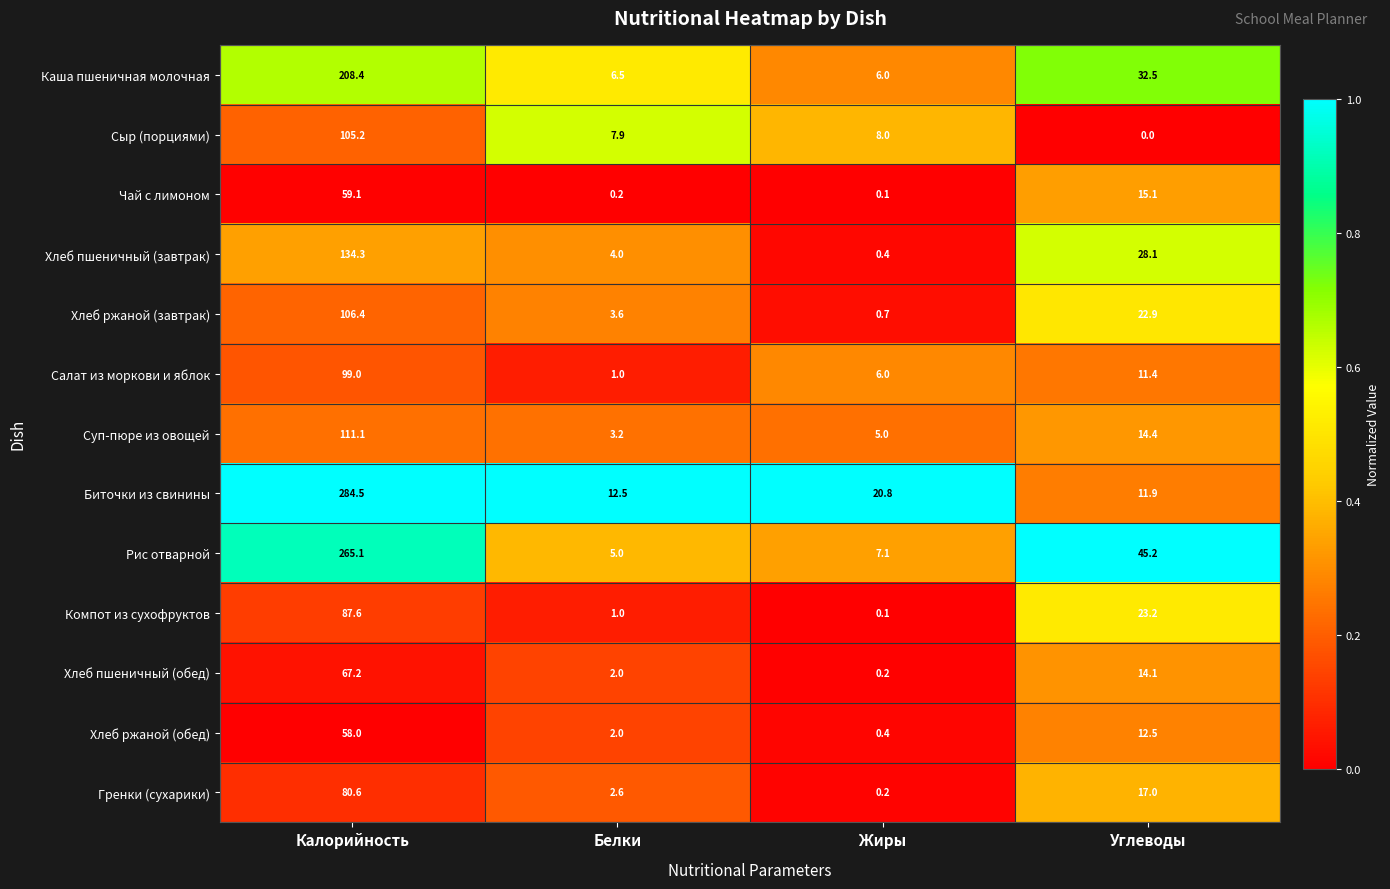

What is the spread (max minus min) of values at Белки?

12.3